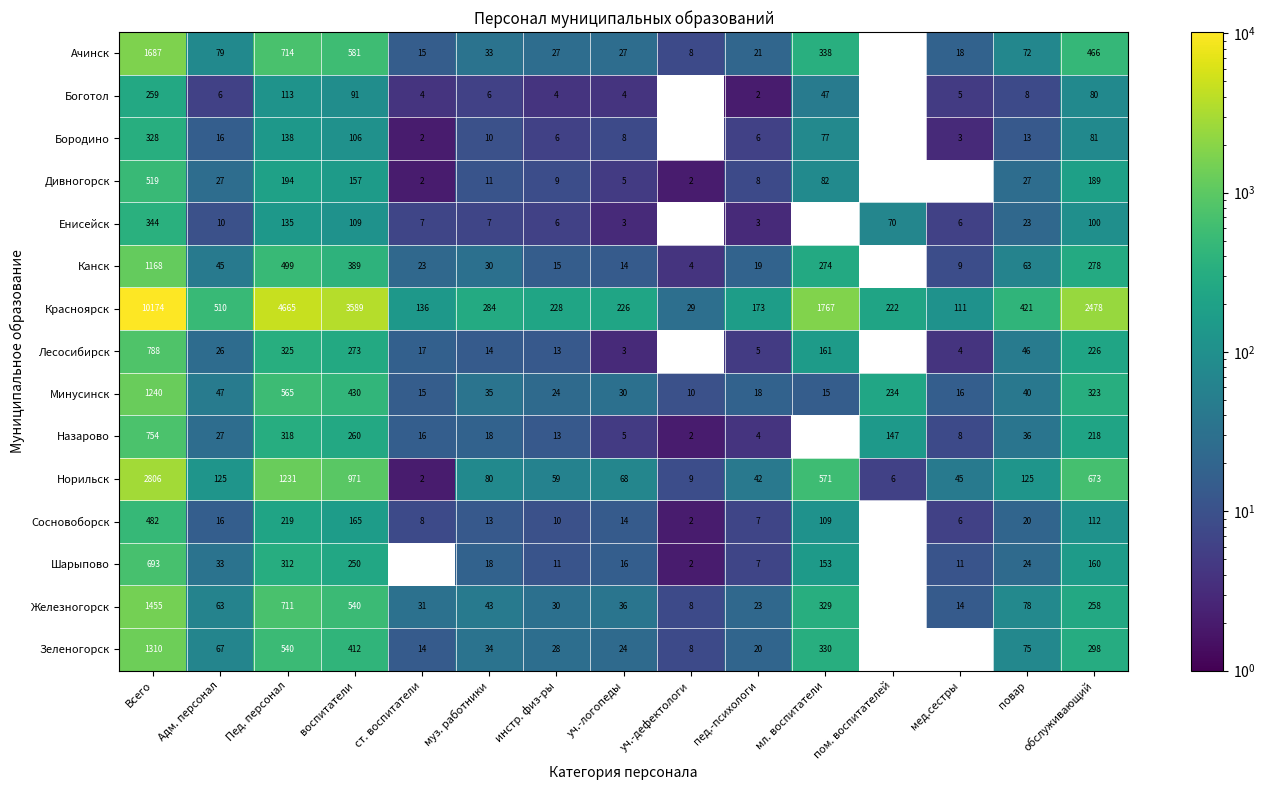

What is the difference between the Сосновоборск values at Всего and Адм. персонал?

466